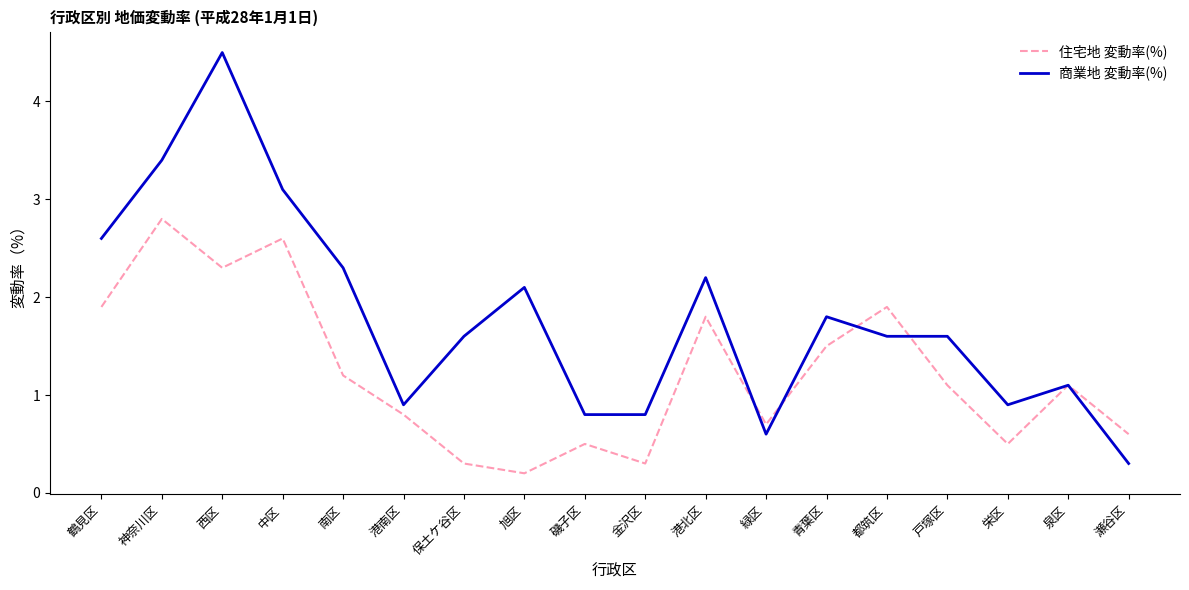

Between which two adjacent categories do 住宅地 変動率(%) and 商業地 変動率(%) first intersect?

港北区 and 緑区